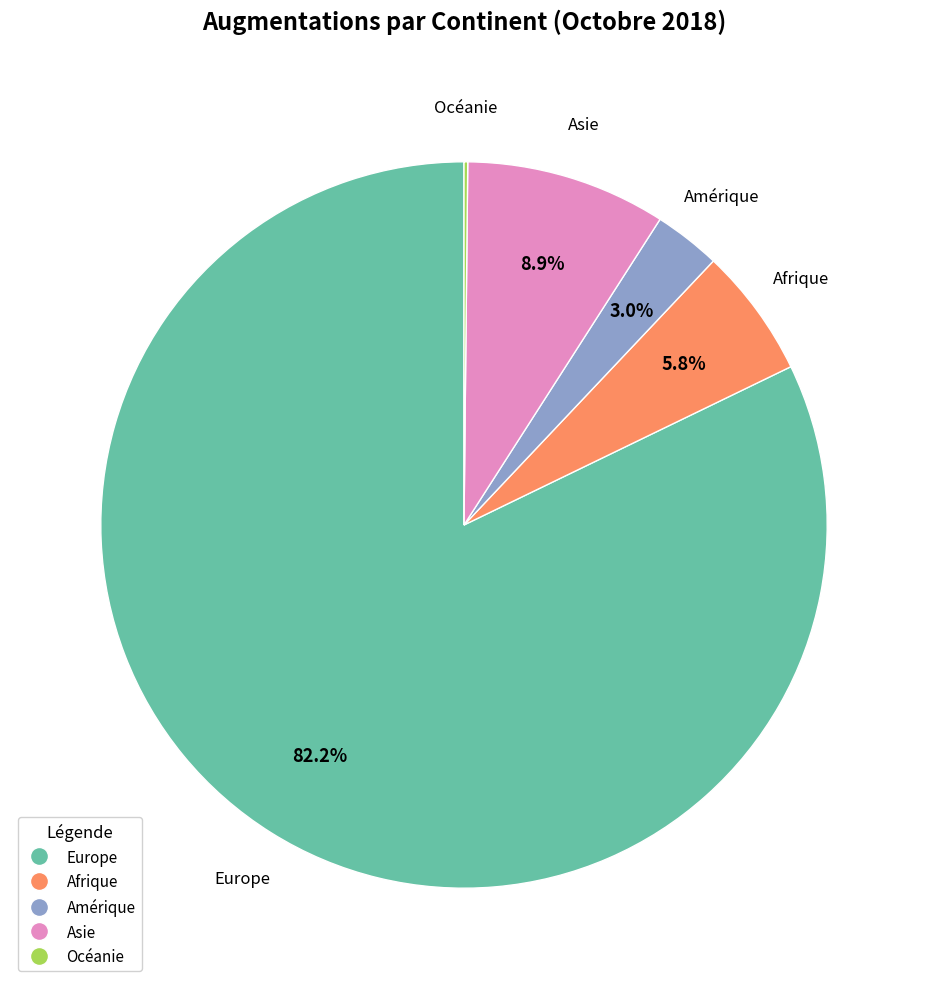

What percentage do Amérique and Asie together represent?

11.9%